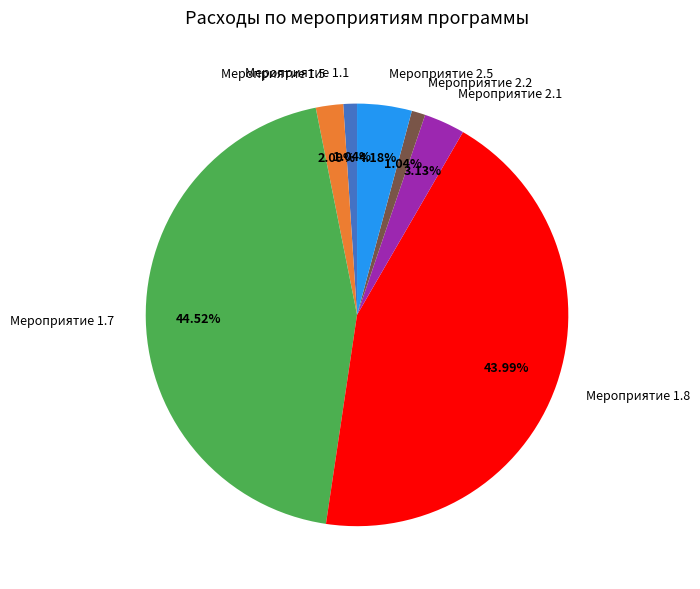

Which has a higher value, Мероприятие 2.1 or Мероприятие 2.2?

Мероприятие 2.1